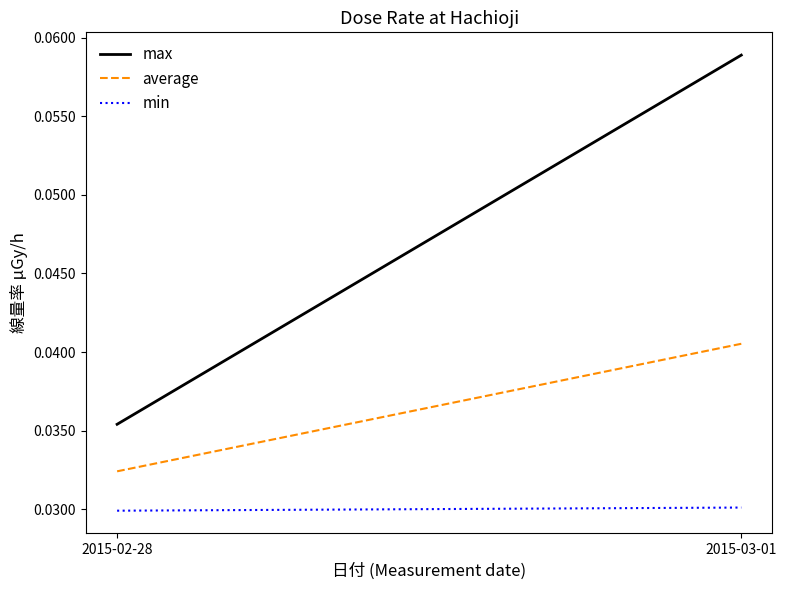

What are all the series names shown in the legend?

max, average, min